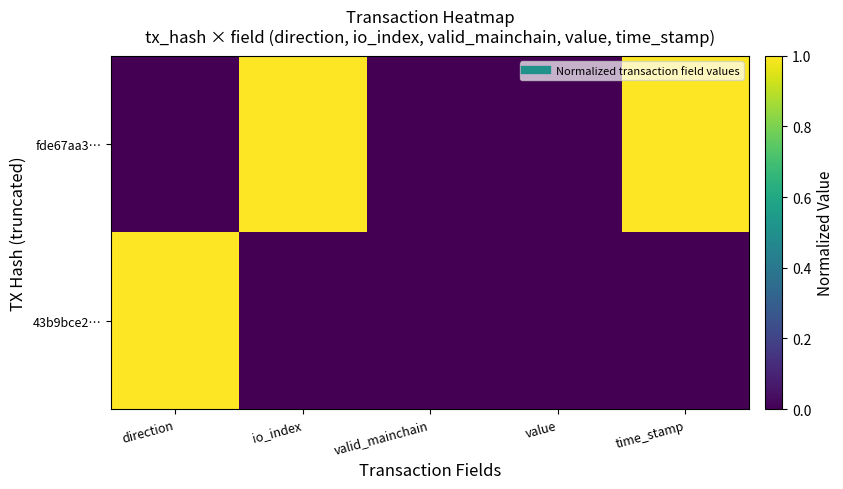

Reading left to right, list all the values displayed in this chart.

fde67aa3…: direction=0	io_index=1	valid_mainchain=0	value=0	time_stamp=1
43b9bce2…: direction=1	io_index=0	valid_mainchain=0	value=0	time_stamp=0